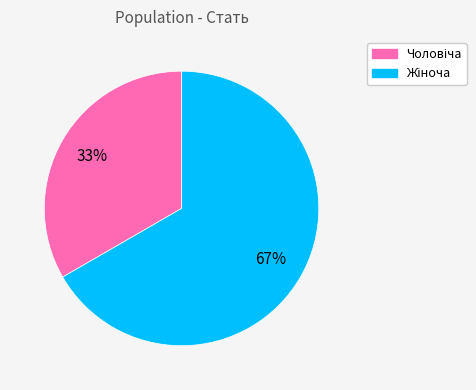

Is there a majority slice in this chart?

Yes